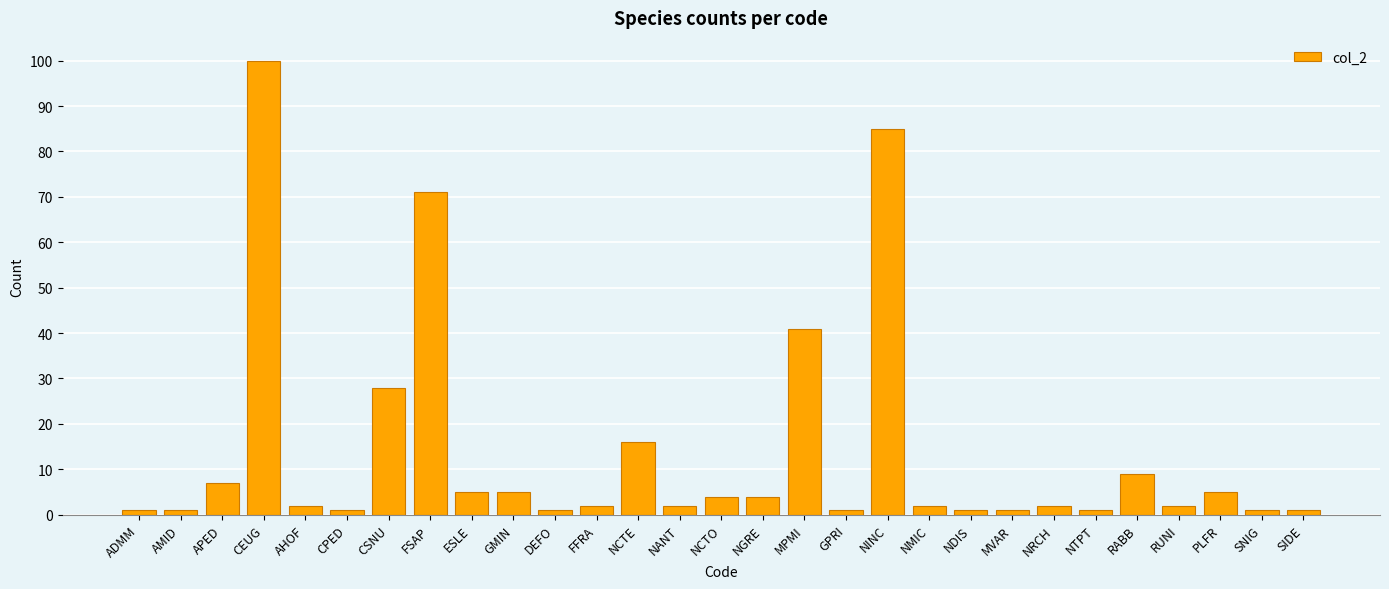

What is the value of the 29th bar from the left?

1